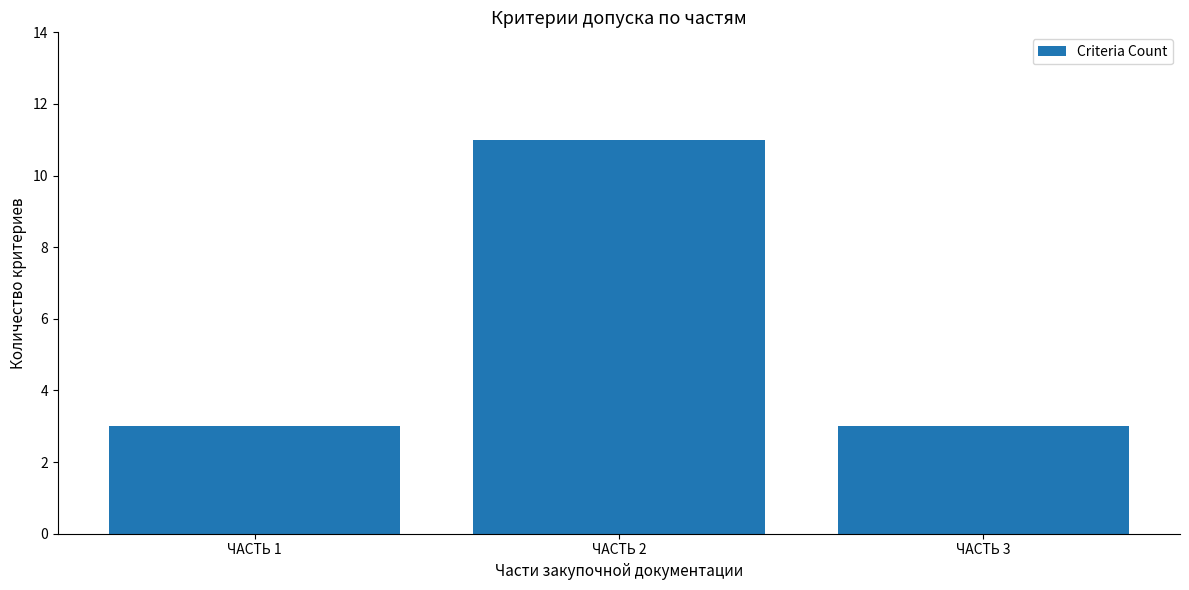

What is the sum of all values?

17